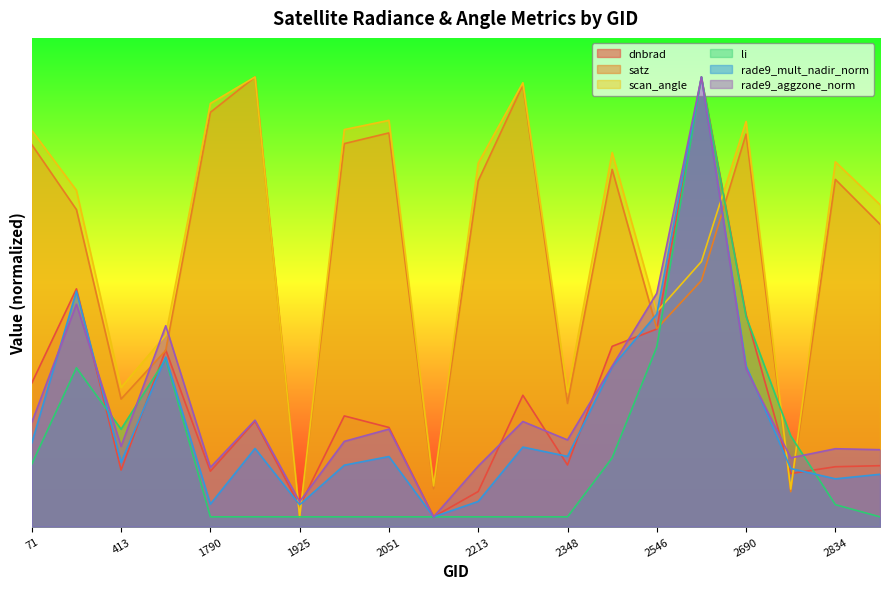

Is the value of dnbrad at 2213 greater than the value of satz at 1790?

No